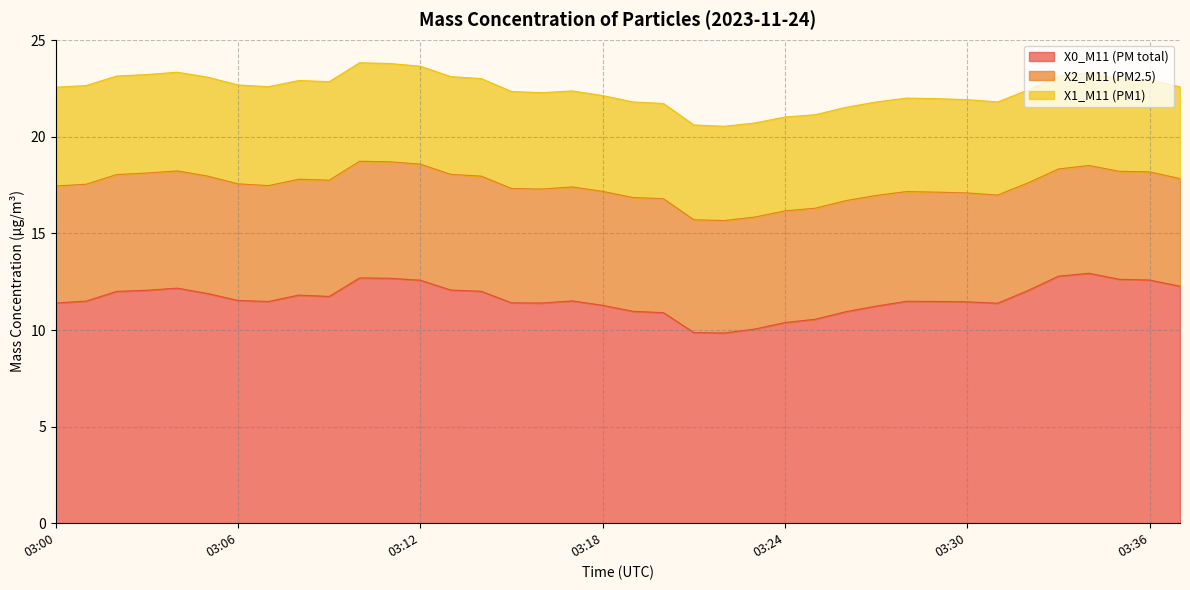

What is the difference between the maximum and minimum values in the X0_M11 (PM total) series?

3.1